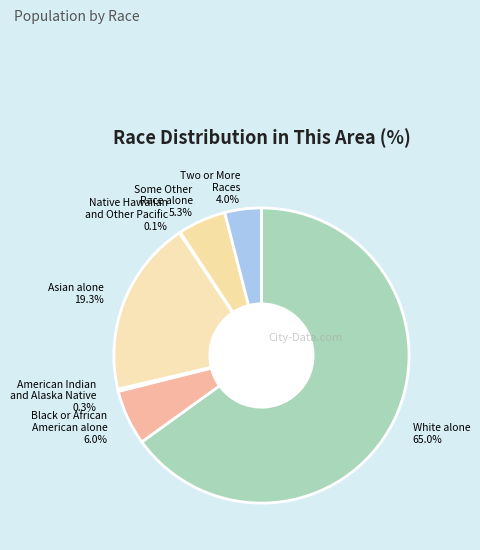

What percentage do Asian alone and Black or African American alone together represent?

25.3%